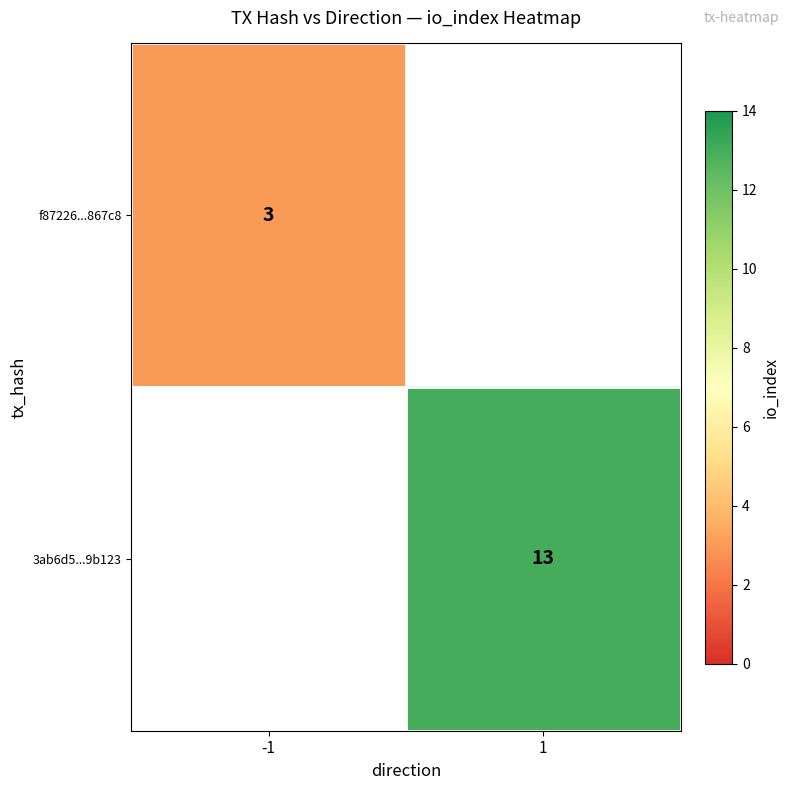

Is it true that f87226...867c8 equals 3 at -1?

True